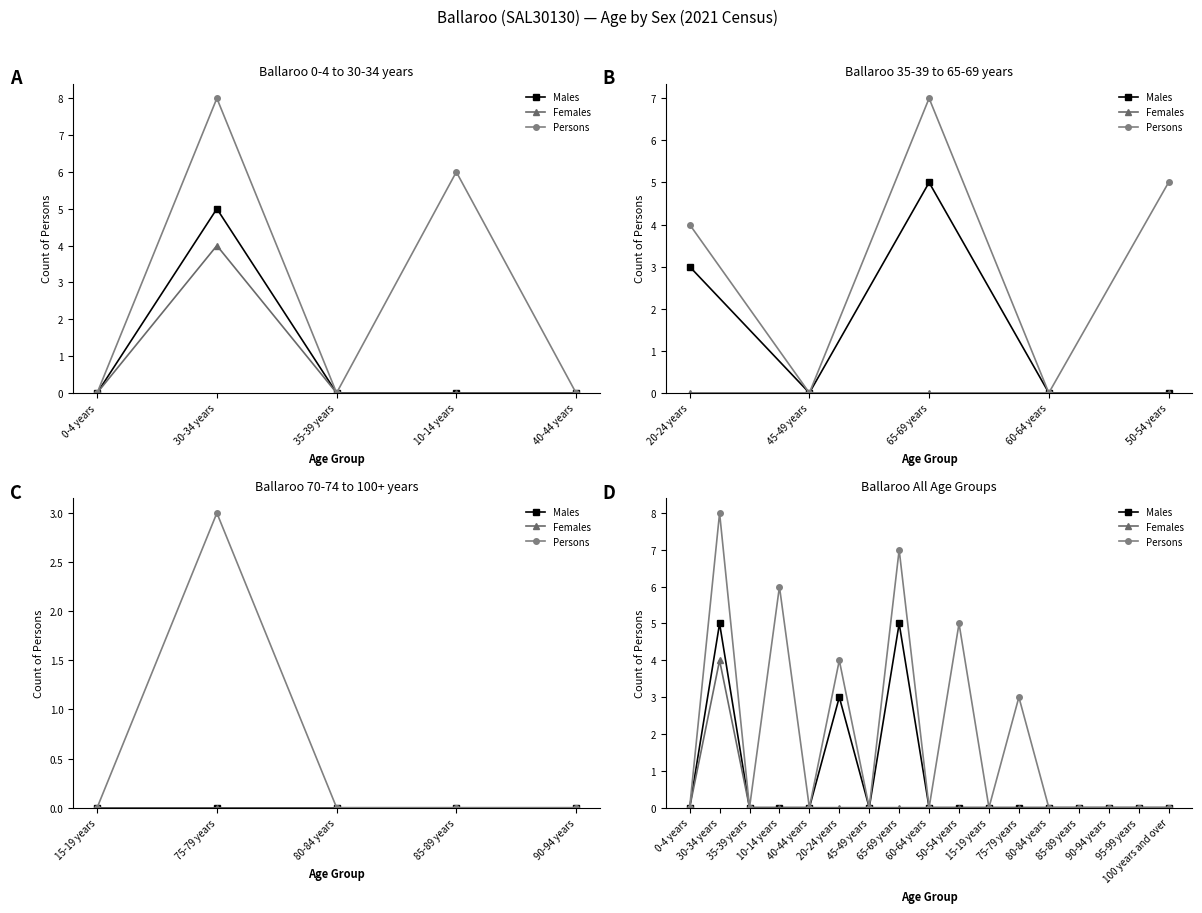

How many interior local peaks does the Females series have?

1